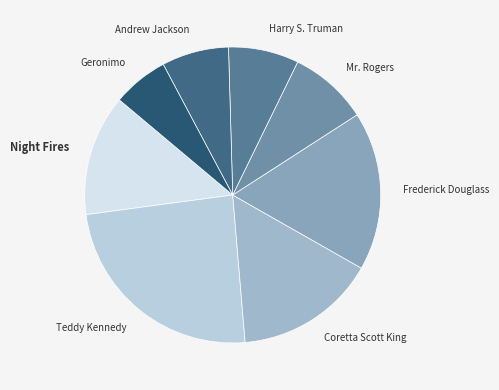

Does Mr. Rogers represent more than half of the total?

No